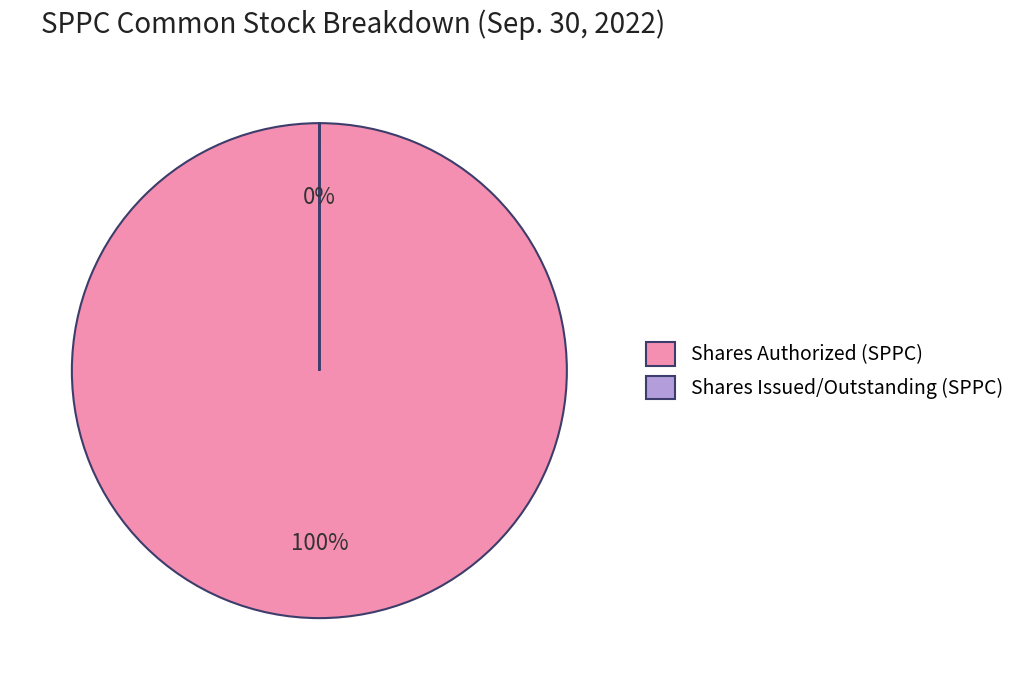

What is the majority slice?

Common stock, shares authorized